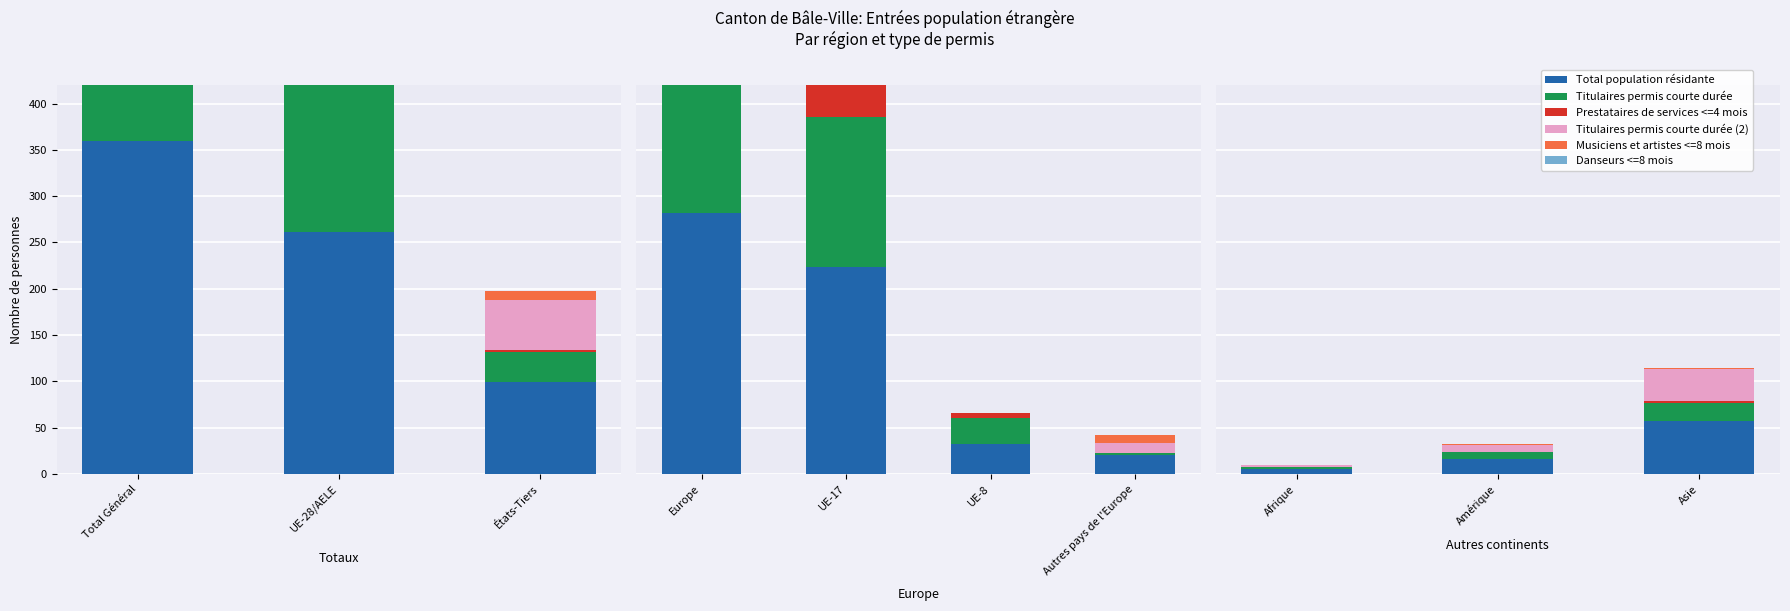

Which series has the largest total across all categories?

Total population résidante